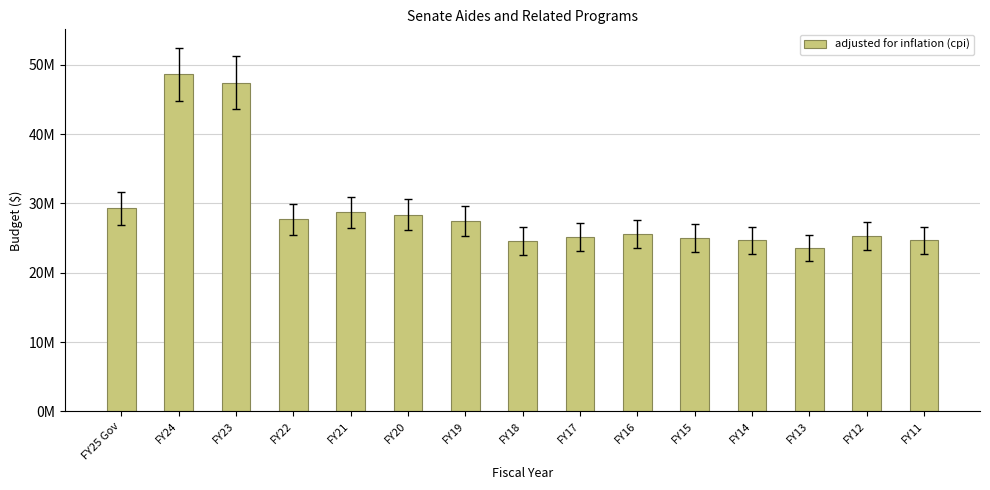

List the labels in order of value, largest first.

FY24, FY23, FY25 Gov, FY21, FY20, FY22, FY19, FY16, FY12, FY17, FY15, FY14, FY11, FY18, FY13